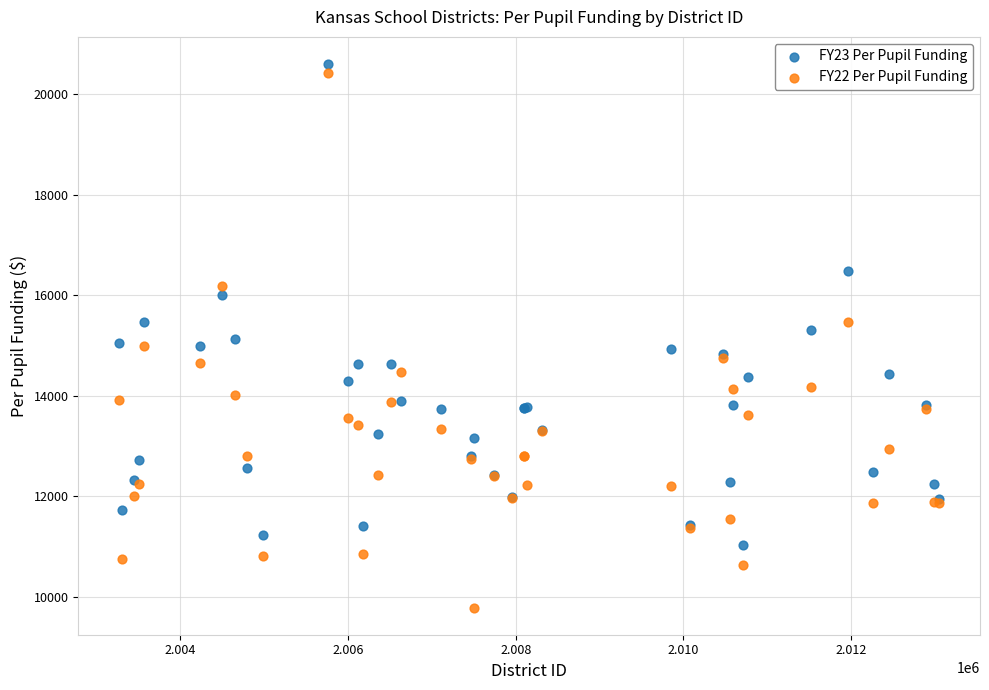

Which series contains the highest Y value?

FY23 Per Pupil Funding